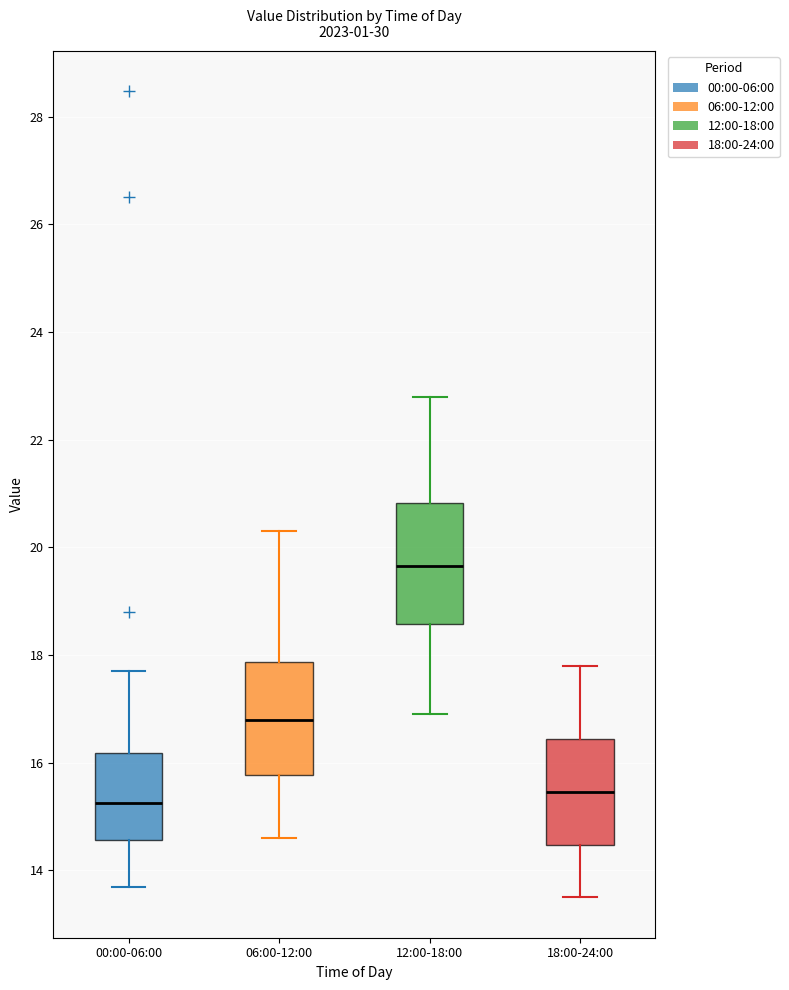

Reading left to right, read every box against the y-axis: the position of its median line, the range the box covers, and the ends of its whiskers. The values are not printed on the chart, so give them approximately, as read against the axis.

00:00-06:00: median 15.2, box 14.6 to 16.2, whiskers 13.8 to 17.8
06:00-12:00: median 16.8, box 15.8 to 17.8, whiskers 14.6 to 20.4
12:00-18:00: median 19.6, box 18.6 to 20.8, whiskers 17.0 to 22.8
18:00-24:00: median 15.4, box 14.4 to 16.4, whiskers 13.6 to 17.8